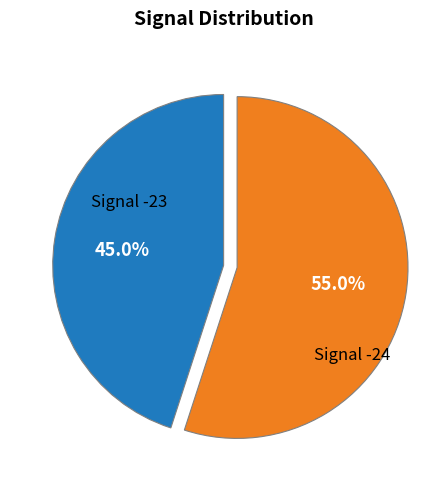

What is the majority slice?

Signal -24